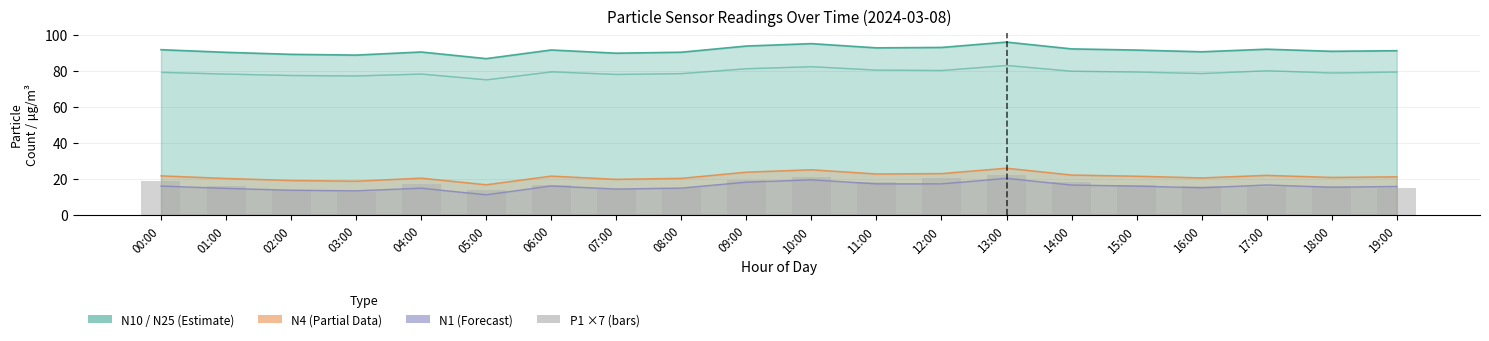

Count the number of categories in the chart.

20